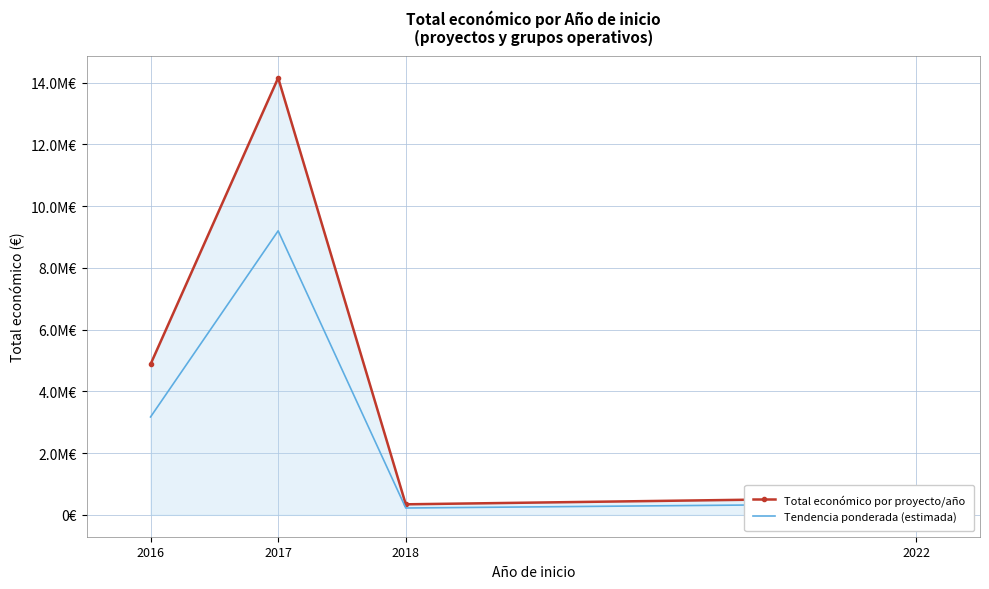

What are all the series names shown in the legend?

Total económico por proyecto/año, Tendencia ponderada (estimada)